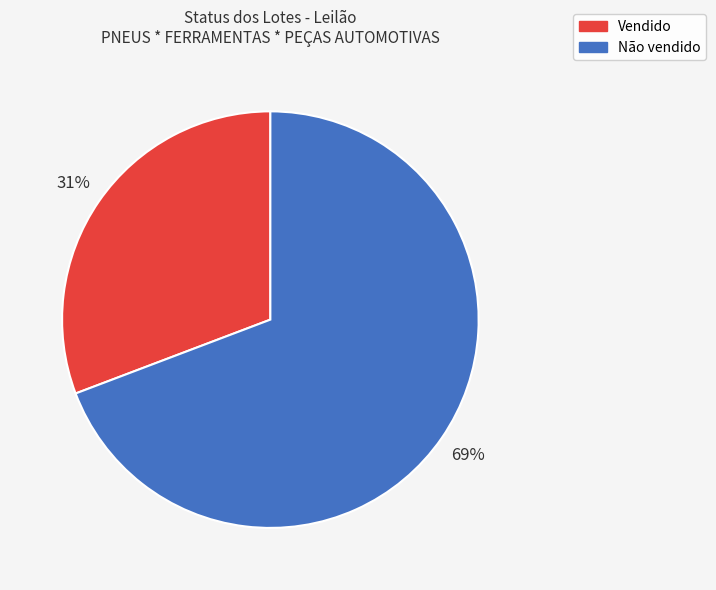

How many segments does this pie chart have?

2